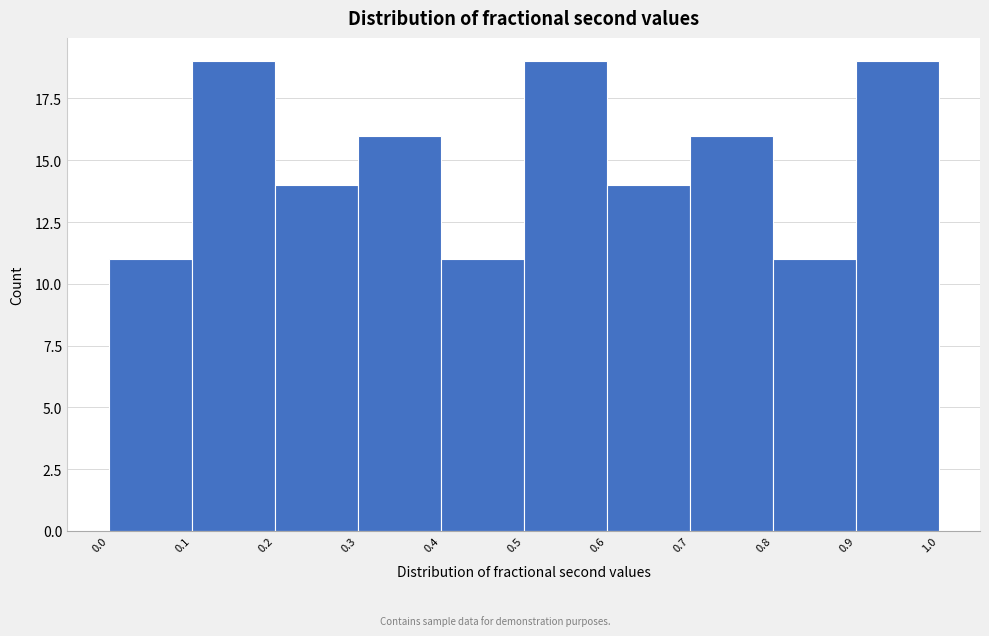

Reading left to right, transcribe this chart: for each bar, give the range it covers on the x-axis and its height. The values are not printed on the chart, so give them approximately, as read against the axis.

0.0 to 0.1: 11
0.1 to 0.2: 19
0.2 to 0.3: 14
0.3 to 0.4: 16
0.4 to 0.5: 11
0.5 to 0.6: 19
0.6 to 0.7: 14
0.7 to 0.8: 16
0.8 to 0.9: 11
0.9 to 1.0: 19